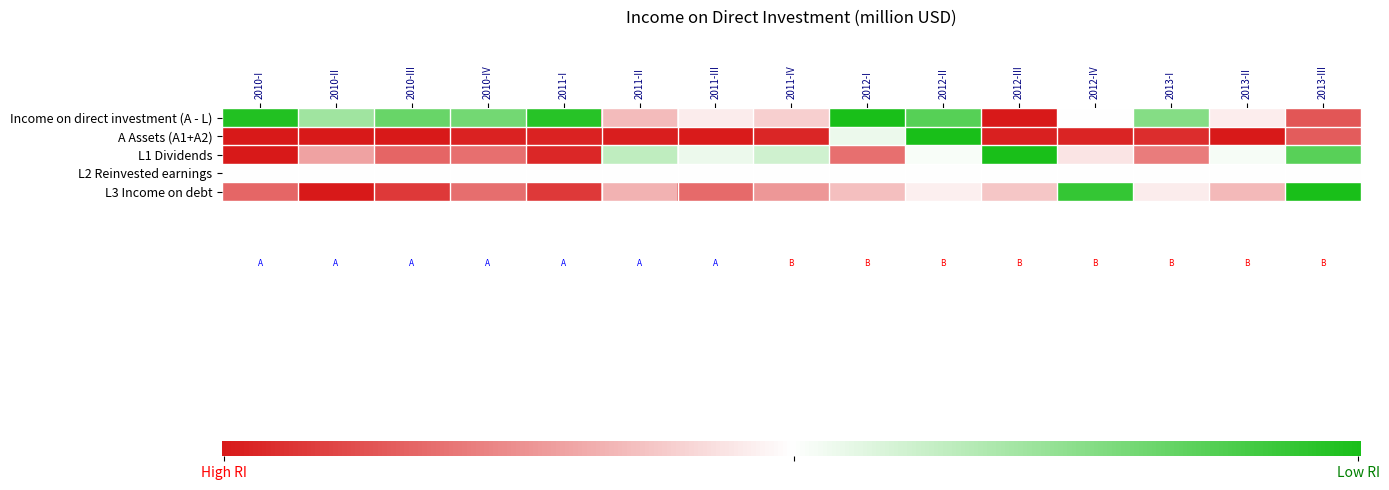

Reading left to right, list all the values displayed in this chart.

Income on direct investment (A - L): 2010-I=1.0	2010-II=0.7	2010-III=0.8	2010-IV=0.8	2011-I=1.0	2011-II=0.4	2011-III=0.5	2011-IV=0.4	2012-I=1.0	2012-II=0.9	2012-III=0.0	2012-IV=0.5	2013-I=0.8	2013-II=0.5	2013-III=0.1
A Assets (A1+A2): 2010-I=0.0	2010-II=0.0	2010-III=0.0	2010-IV=0.0	2011-I=0.0	2011-II=0.0	2011-III=0.0	2011-IV=0.0	2012-I=0.5	2012-II=1.0	2012-III=0.0	2012-IV=0.0	2013-I=0.0	2013-II=0.0	2013-III=0.1
L1 Dividends: 2010-I=0.0	2010-II=0.3	2010-III=0.2	2010-IV=0.2	2011-I=0.0	2011-II=0.6	2011-III=0.5	2011-IV=0.6	2012-I=0.2	2012-II=0.5	2012-III=1.0	2012-IV=0.4	2013-I=0.2	2013-II=0.5	2013-III=0.9
L3 Income on debt: 2010-I=0.2	2010-II=0.0	2010-III=0.1	2010-IV=0.2	2011-I=0.1	2011-II=0.3	2011-III=0.2	2011-IV=0.3	2012-I=0.4	2012-II=0.5	2012-III=0.4	2012-IV=0.9	2013-I=0.5	2013-II=0.3	2013-III=1.0